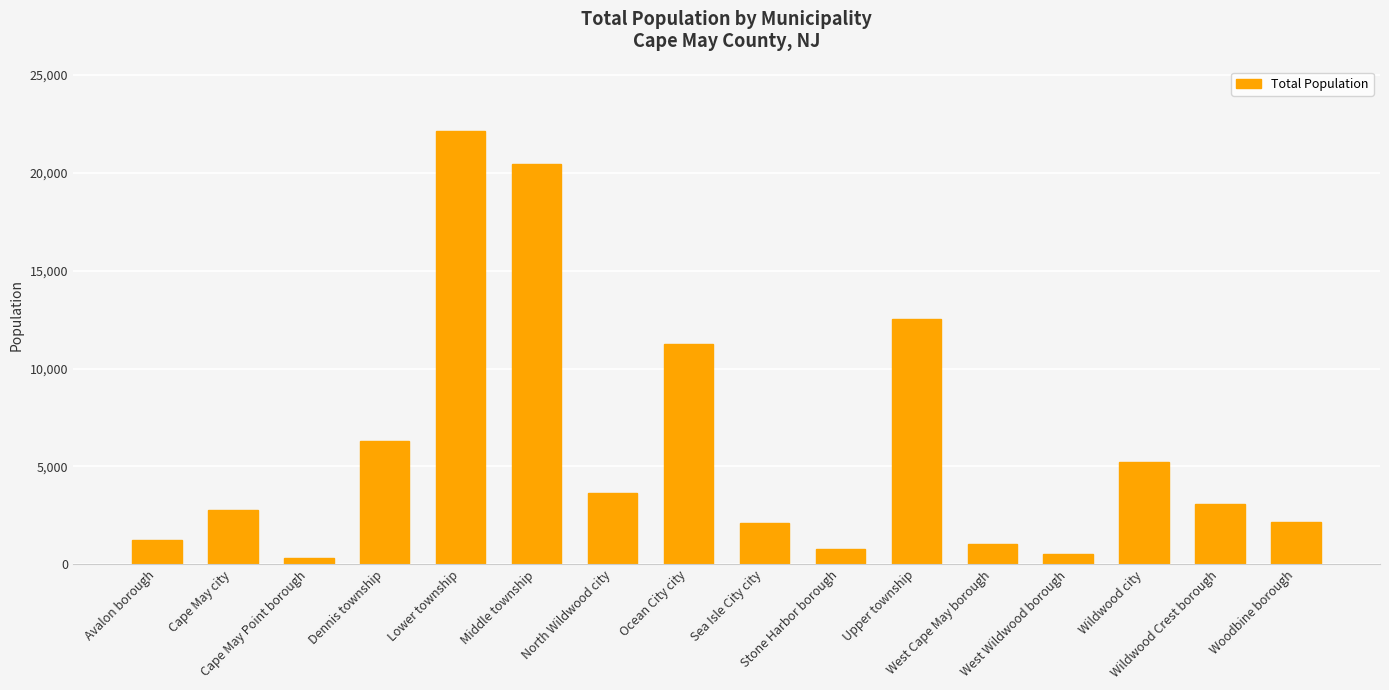

What is the greatest value displayed?

22123